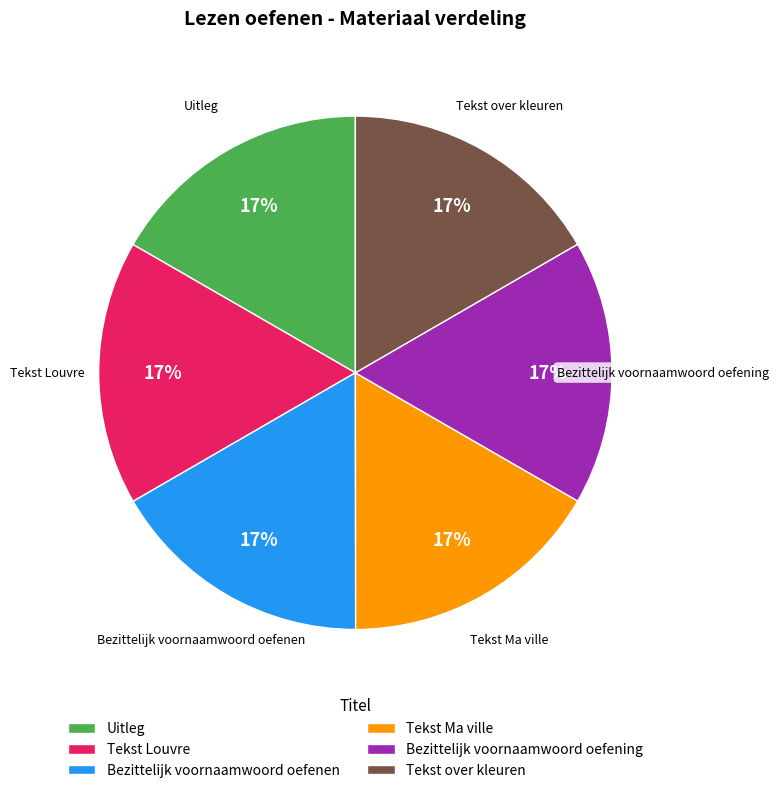

Approximately how many times larger is the value at Uitleg compared to Bezittelijk voornaamwoord oefenen?

1.0